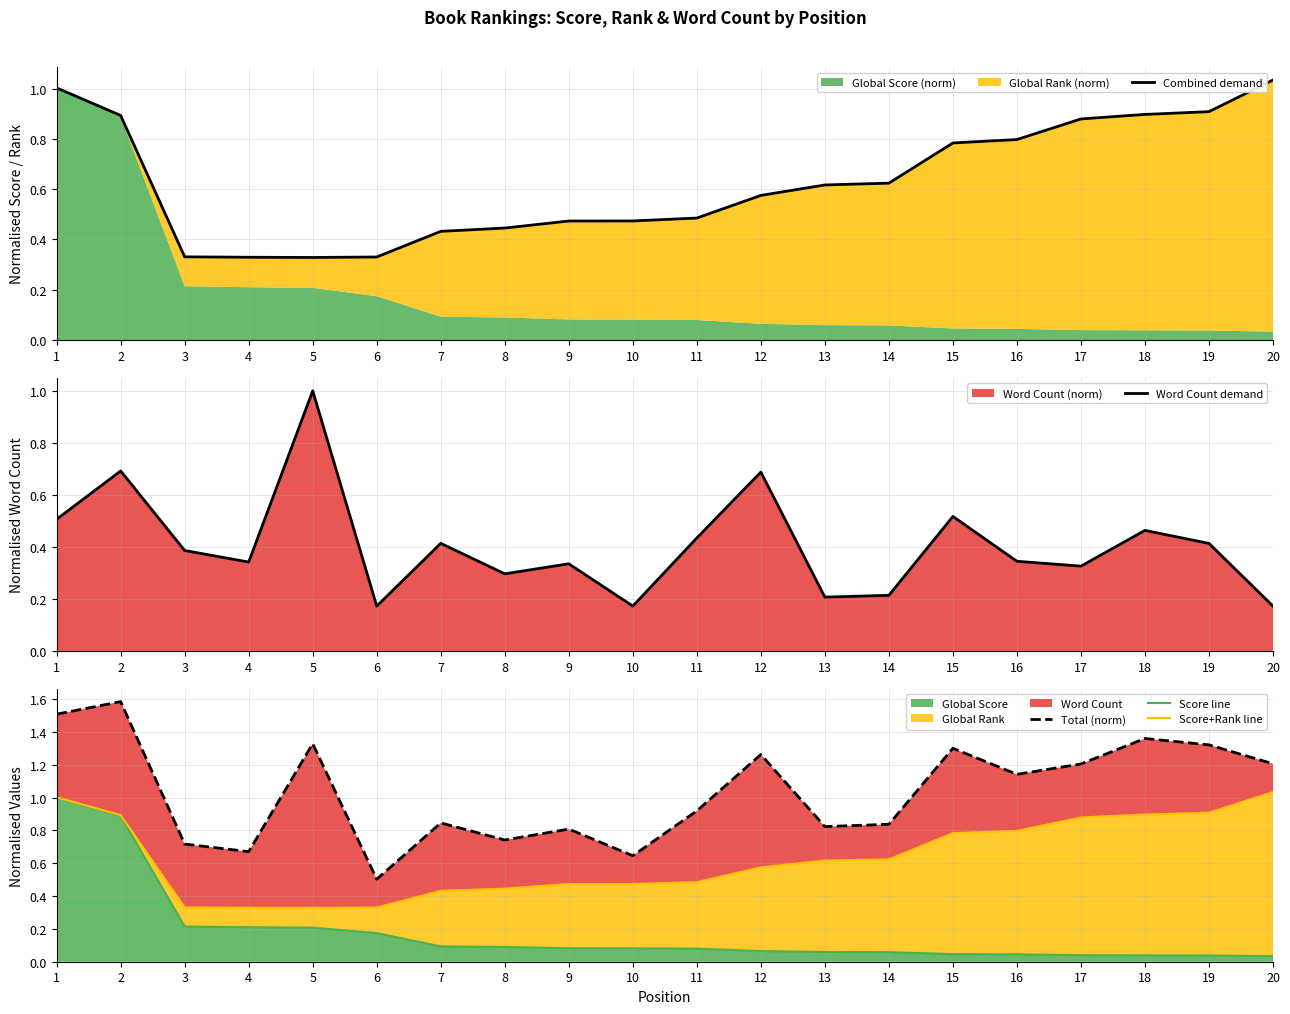

Which category has the lowest value in the Word Count demand series?

6